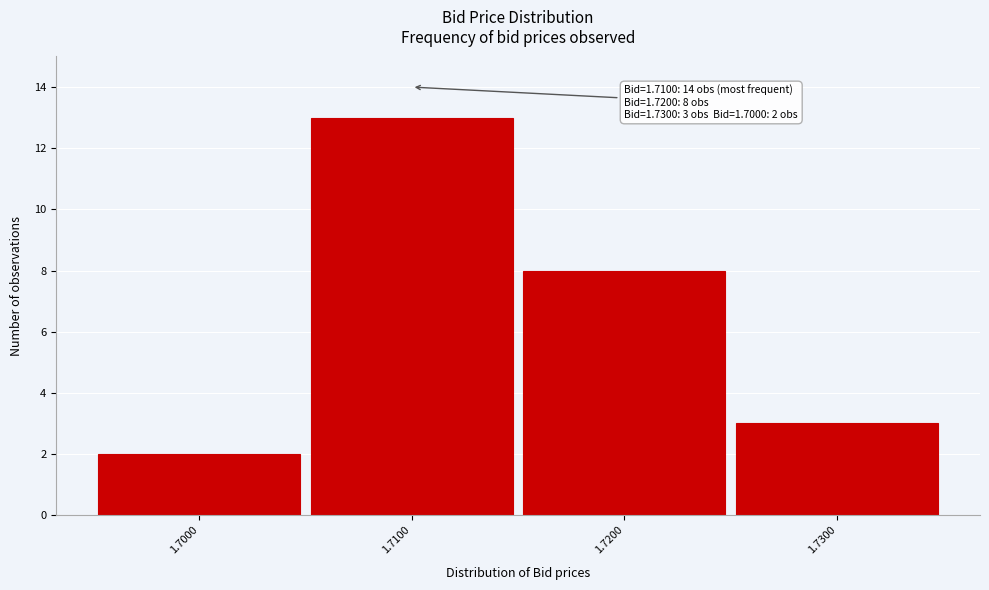

Reading left to right, list all the values displayed in this chart.

2	13	8	3